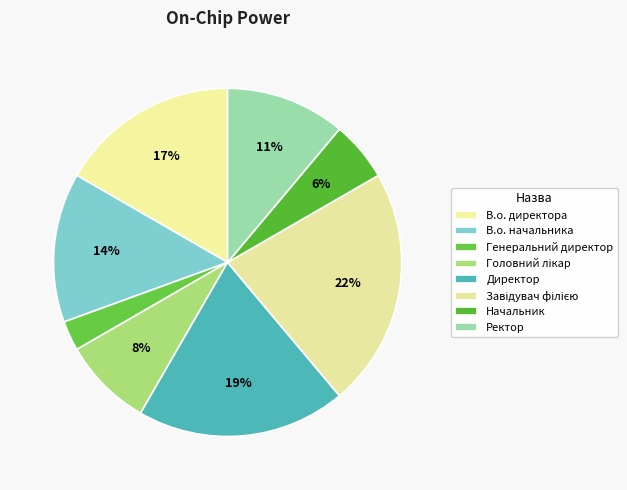

Which slice is the largest?

Завідувач філією